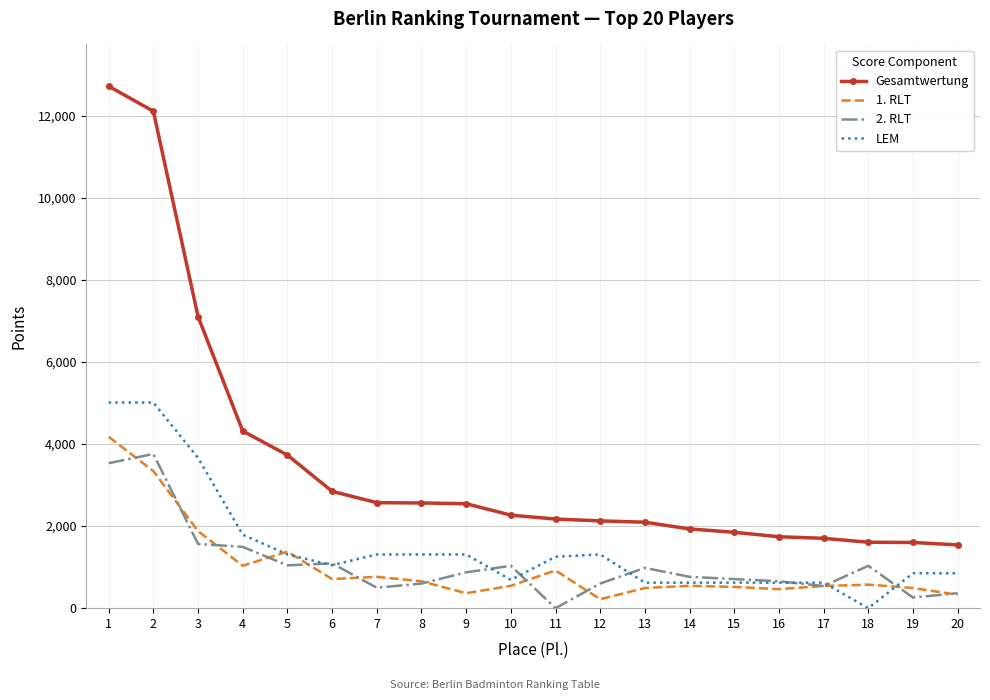

At which category does the chart reach its peak across all series?

1